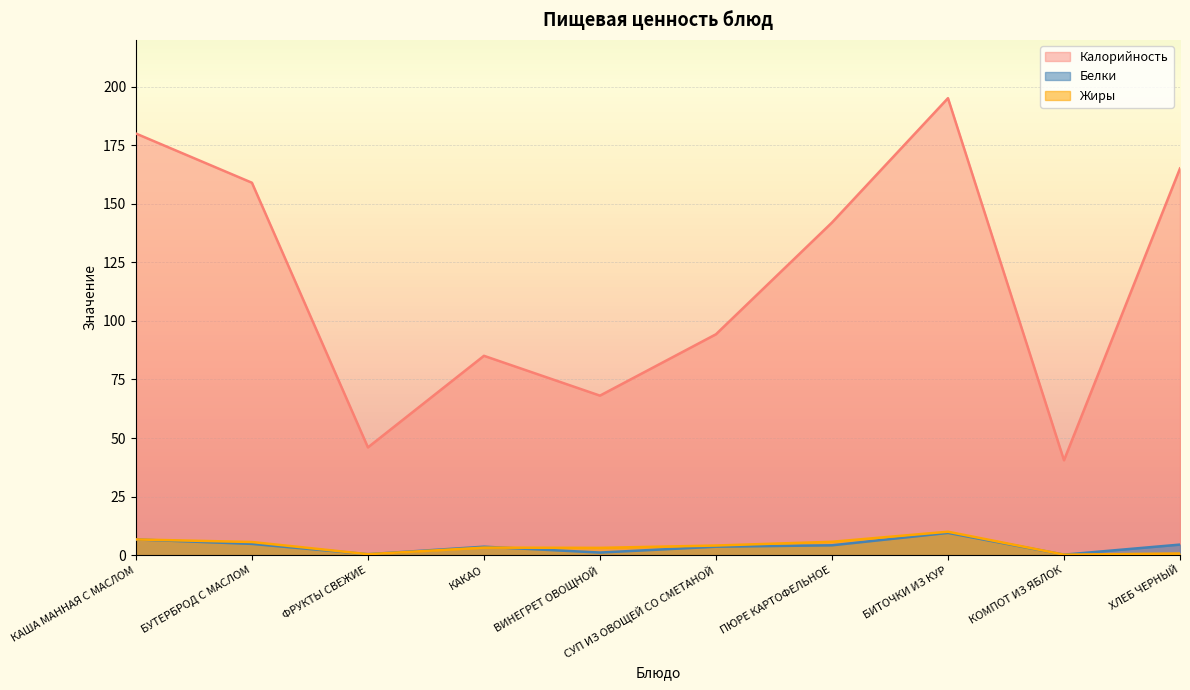

Reading left to right, transcribe all the data shown in this chart.

Калорийность: КАША МАННАЯ С МАСЛОМ=180.0	БУТЕРБРОД С МАСЛОМ=159.0	ФРУКТЫ СВЕЖИЕ=46.0	КАКАО=85.1	ВИНЕГРЕТ ОВОЩНОЙ=68.1	СУП ИЗ ОВОЩЕЙ СО СМЕТАНОЙ=94.3	ПЮРЕ КАРТОФЕЛЬНОЕ=142.0	БИТОЧКИ ИЗ КУР=195.1	КОМПОТ ИЗ ЯБЛОК=40.5	ХЛЕБ ЧЕРНЫЙ=165.1
Белки: КАША МАННАЯ С МАСЛОМ=6.7	БУТЕРБРОД С МАСЛОМ=4.8	ФРУКТЫ СВЕЖИЕ=0.4	КАКАО=3.6	ВИНЕГРЕТ ОВОЩНОЙ=1.1	СУП ИЗ ОВОЩЕЙ СО СМЕТАНОЙ=3.6	ПЮРЕ КАРТОФЕЛЬНОЕ=4.2	БИТОЧКИ ИЗ КУР=9.5	КОМПОТ ИЗ ЯБЛОК=0.2	ХЛЕБ ЧЕРНЫЙ=4.5
Жиры: КАША МАННАЯ С МАСЛОМ=6.7	БУТЕРБРОД С МАСЛОМ=5.6	ФРУКТЫ СВЕЖИЕ=0.4	КАКАО=3.2	ВИНЕГРЕТ ОВОЩНОЙ=3.1	СУП ИЗ ОВОЩЕЙ СО СМЕТАНОЙ=4.1	ПЮРЕ КАРТОФЕЛЬНОЕ=5.7	БИТОЧКИ ИЗ КУР=10.0	КОМПОТ ИЗ ЯБЛОК=0.2	ХЛЕБ ЧЕРНЫЙ=0.7